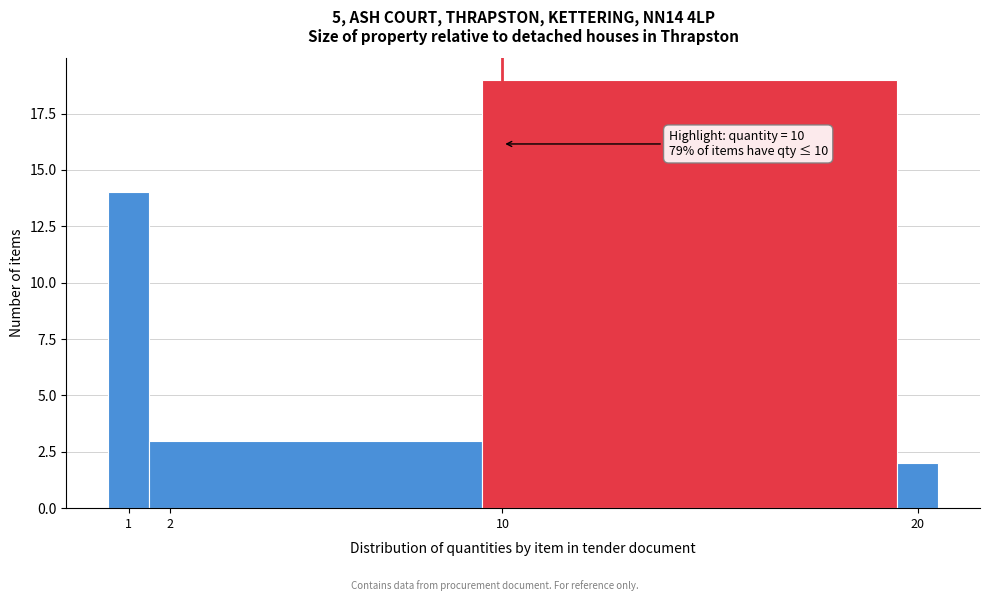

Over which range of the x-axis is the bar tallest?

9.5 to 19.5